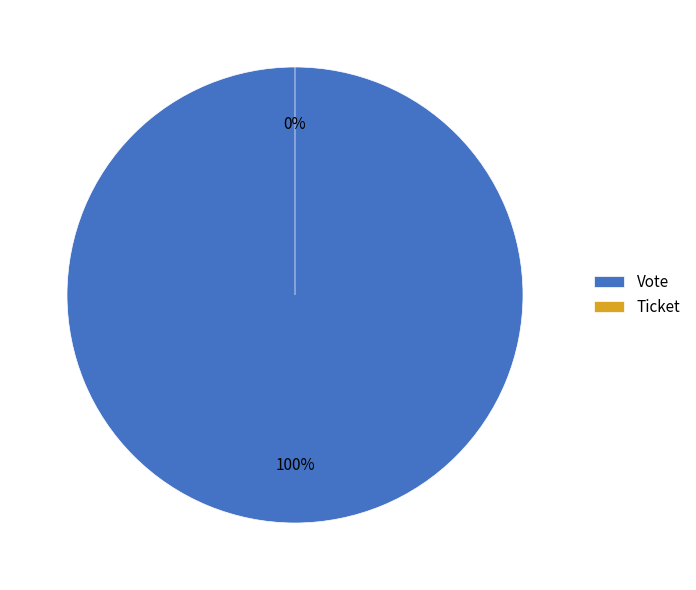

To the nearest percent, what is the difference between the Vote and Ticket slice percentages?

100%